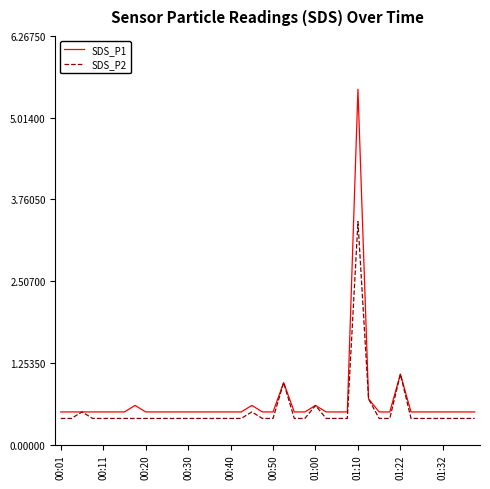

What is the smallest value displayed?

0.4